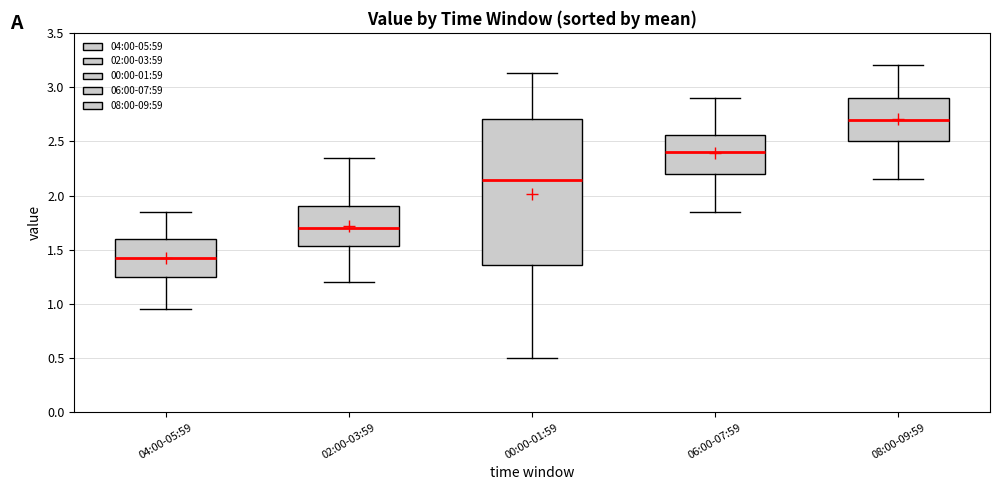

Which box's median line is the lowest?

04:00-05:59